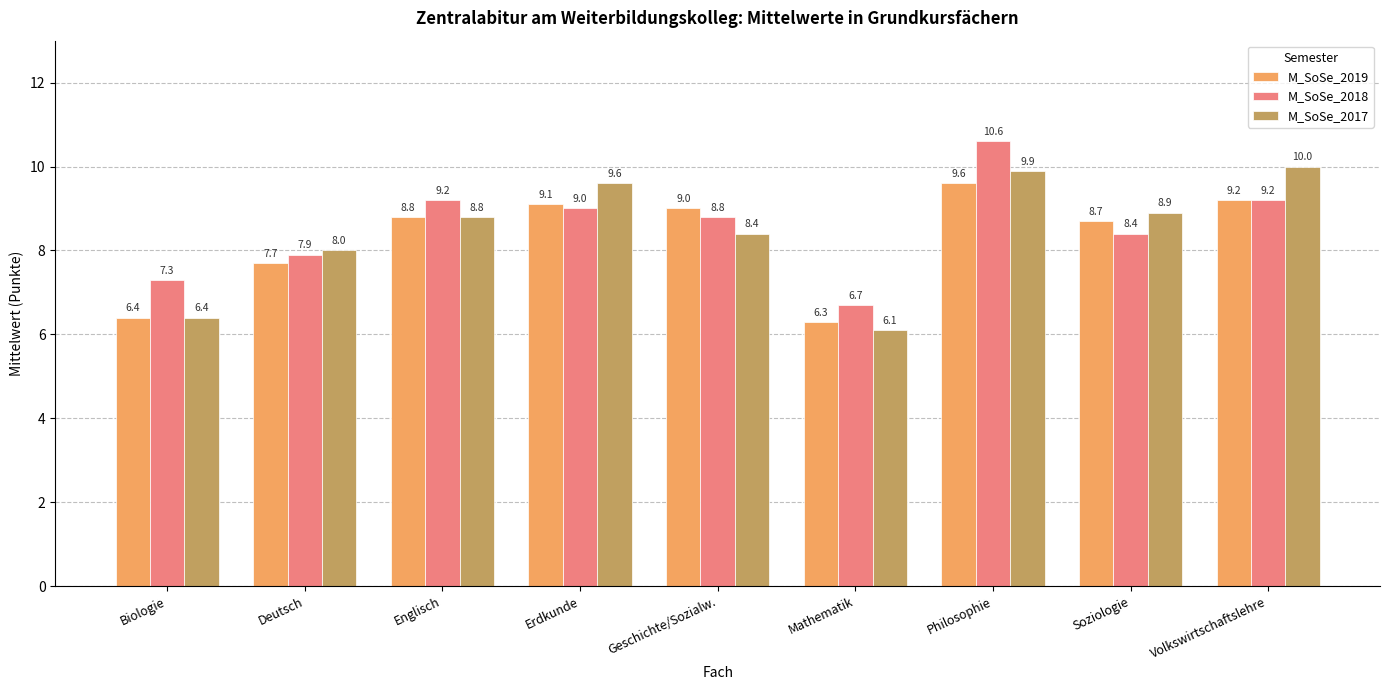

Is it true that M_SoSe_2019 equals 6.3 at Mathematik?

True